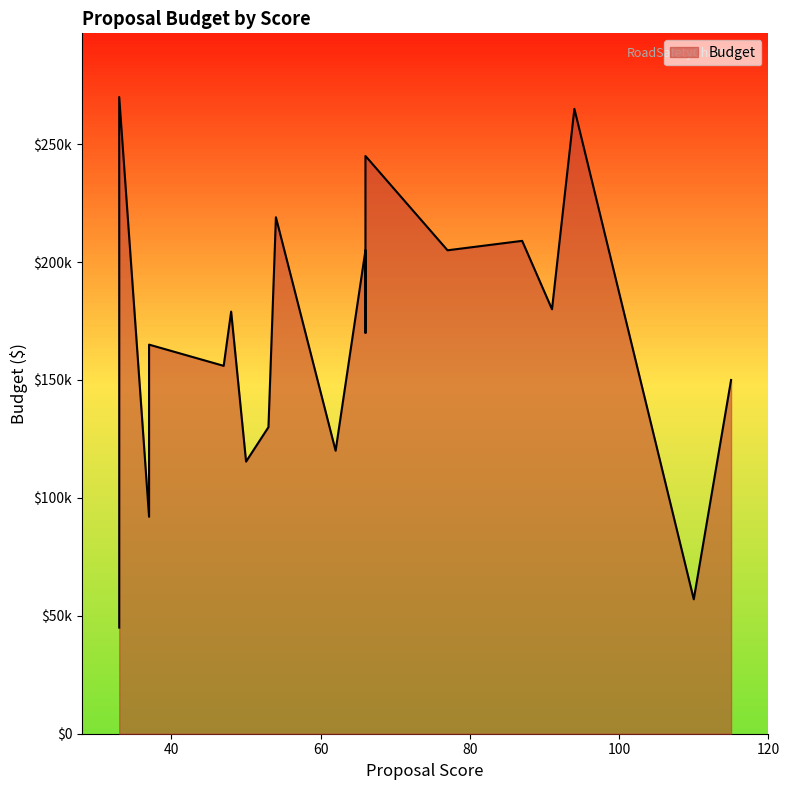

What is the difference between the values at 66 and 48?

66000